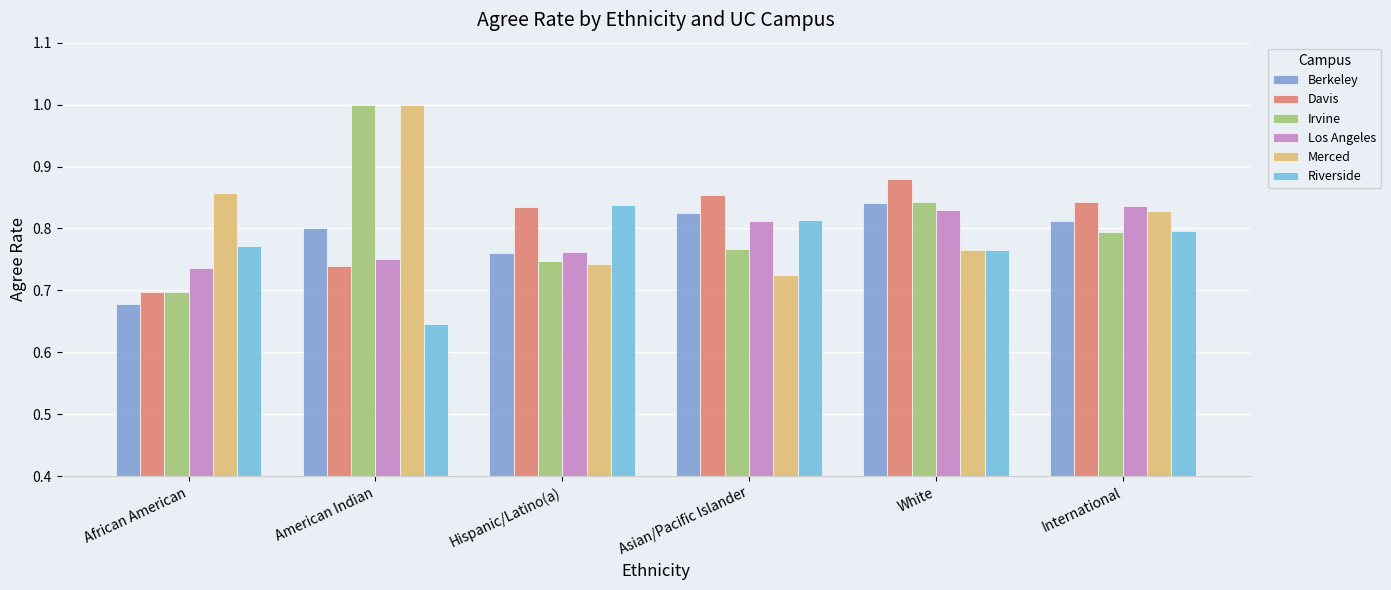

Which series has the largest total across all categories?

Merced